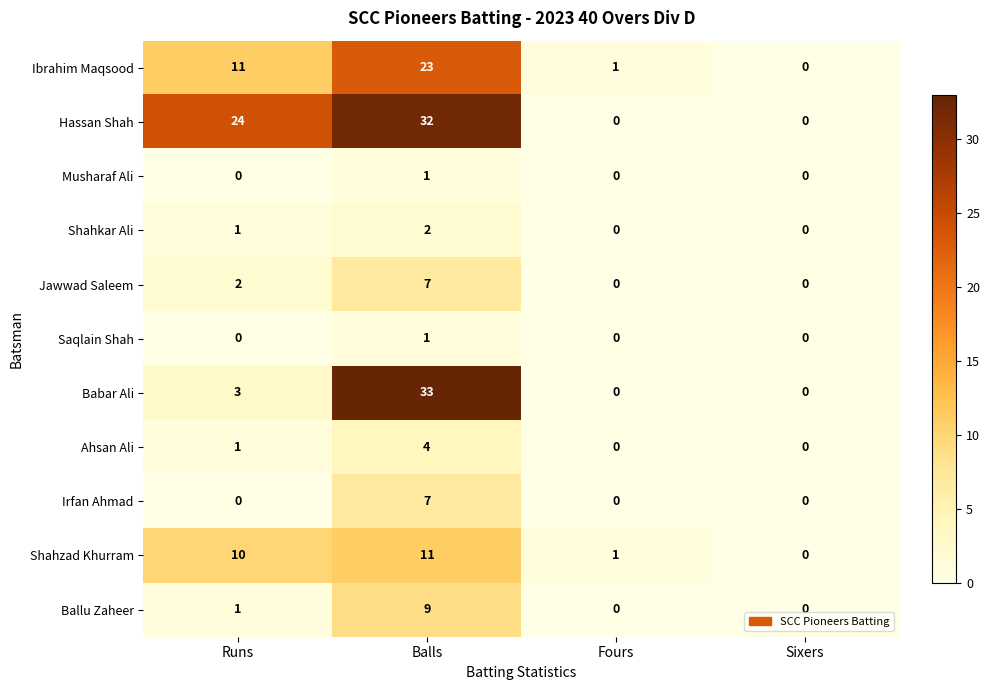

The Ahsan Ali series shows 2 at Balls. True or false?

False